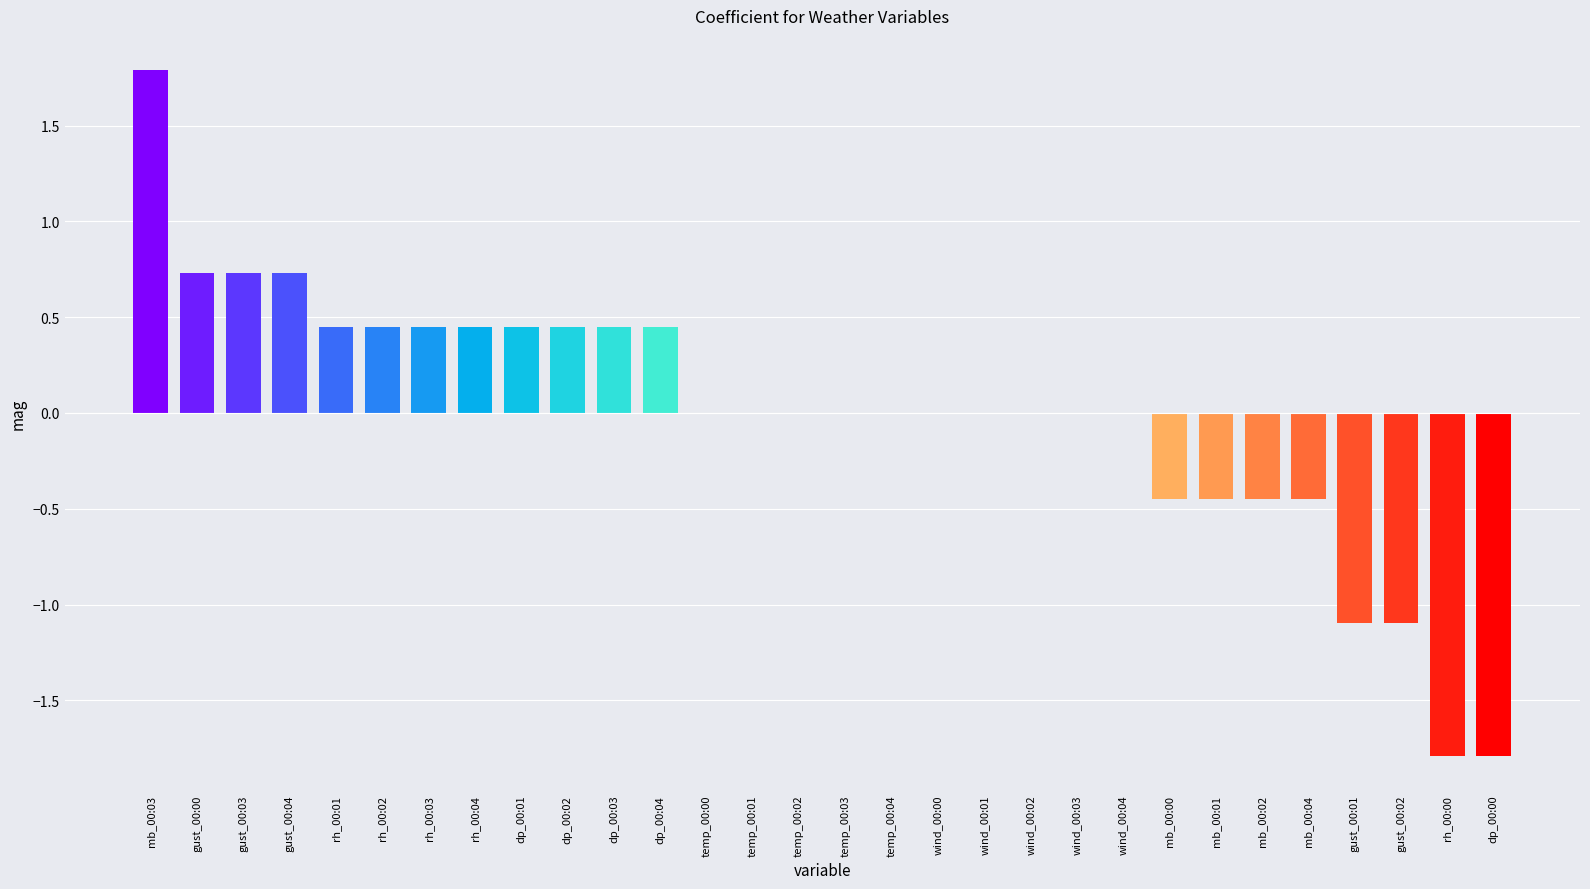

How many series are shown in this chart?

1